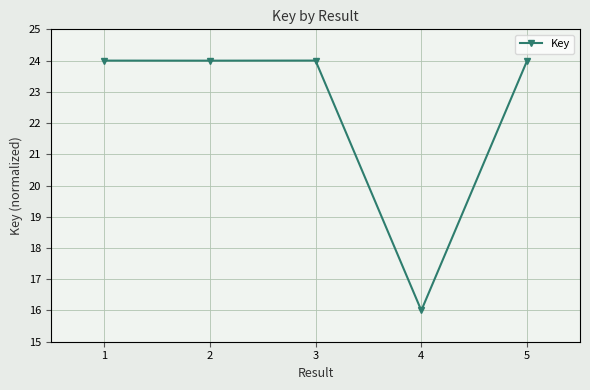

What value does the data have at 2?

24.0